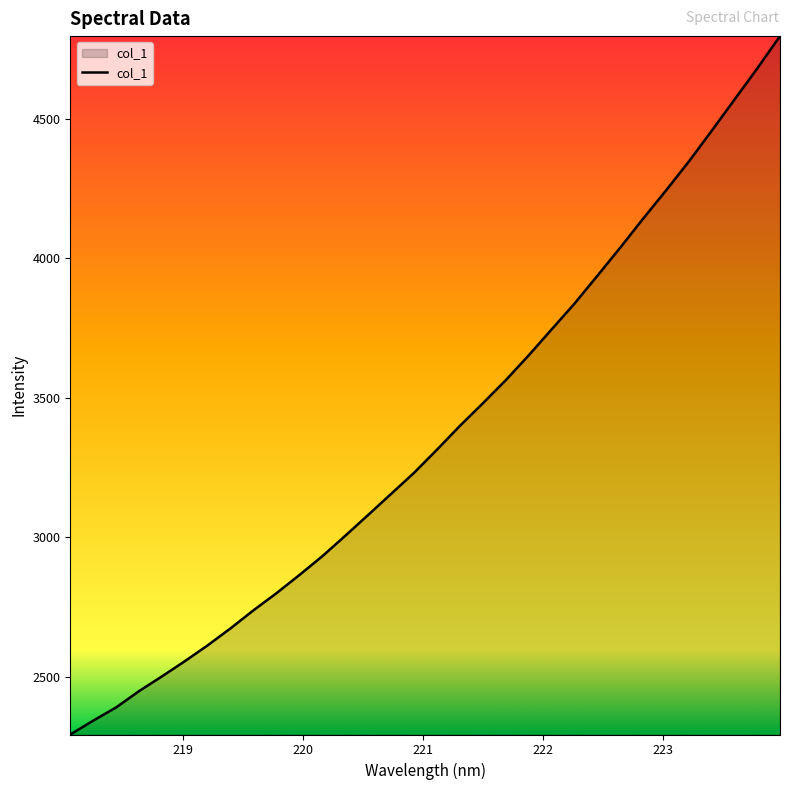

True or false: there are more than 2 points higher than both neighbors.

False